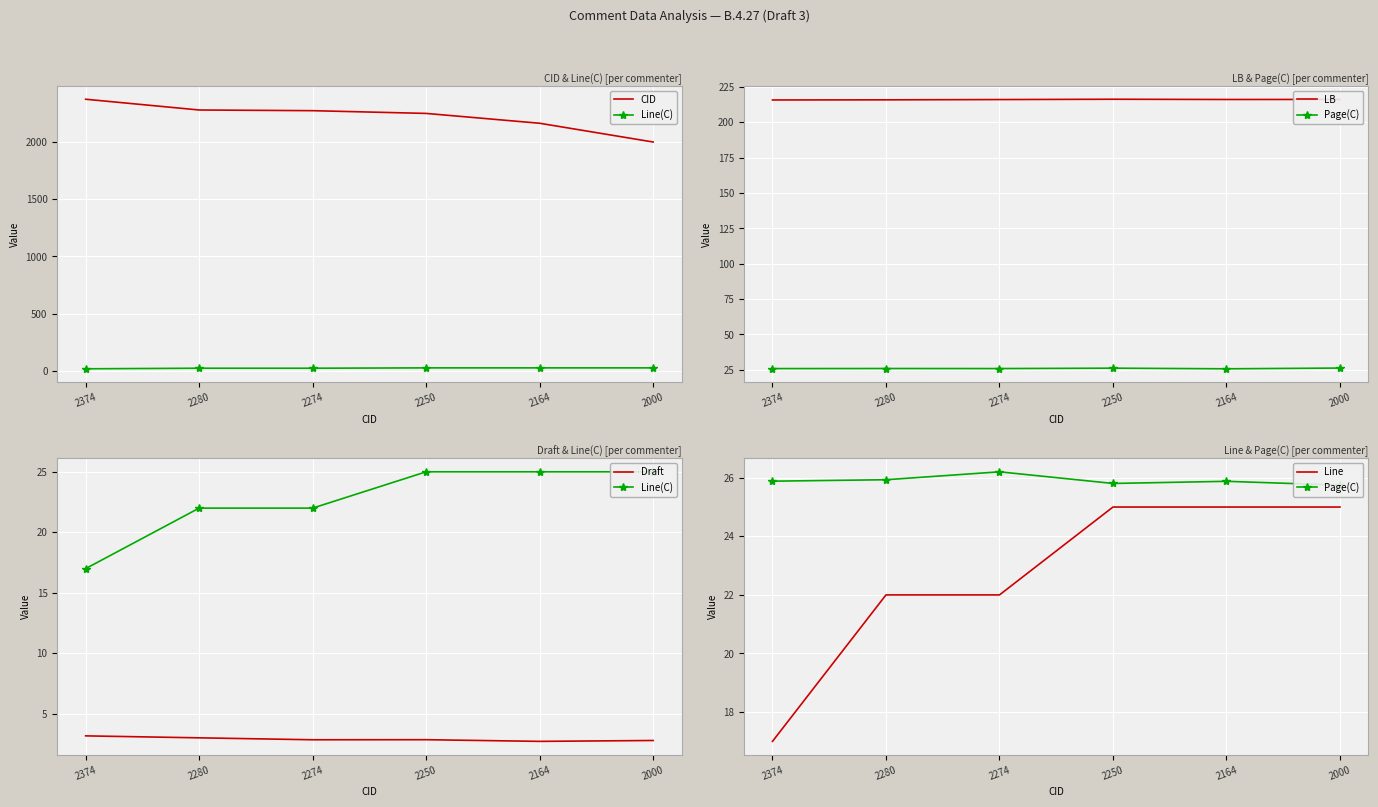

What is the lowest value of the Line series?

17.0